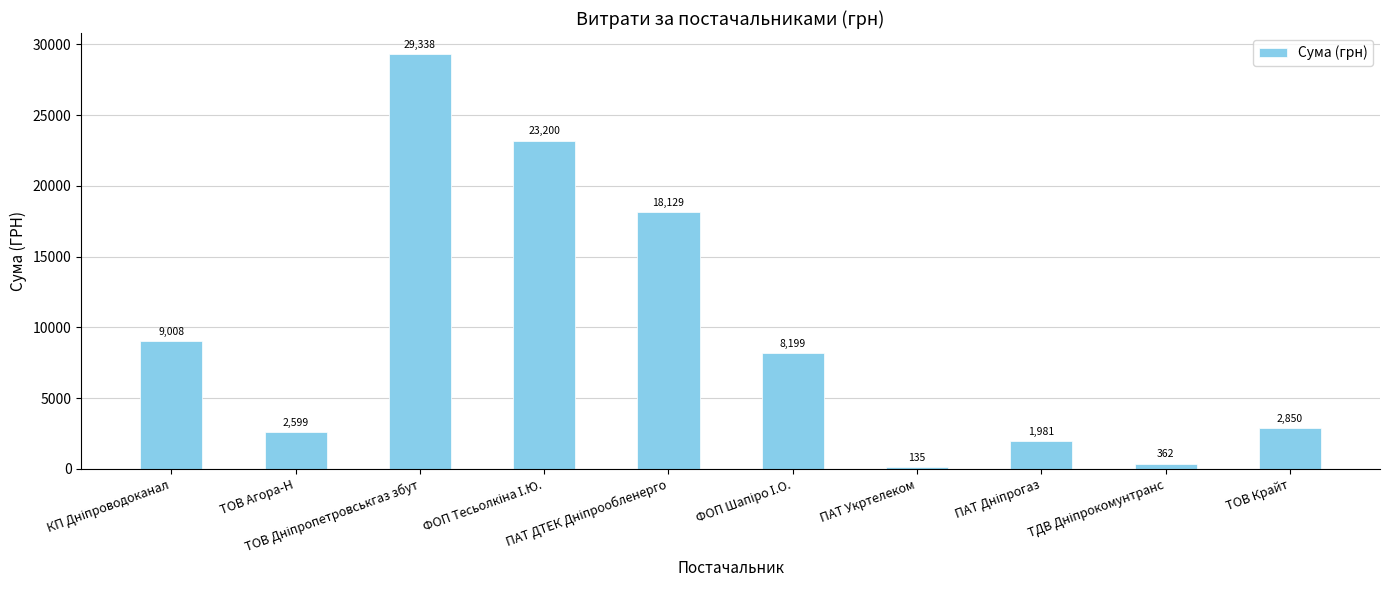

Are the bars grouped side by side (vs. stacked)?

No